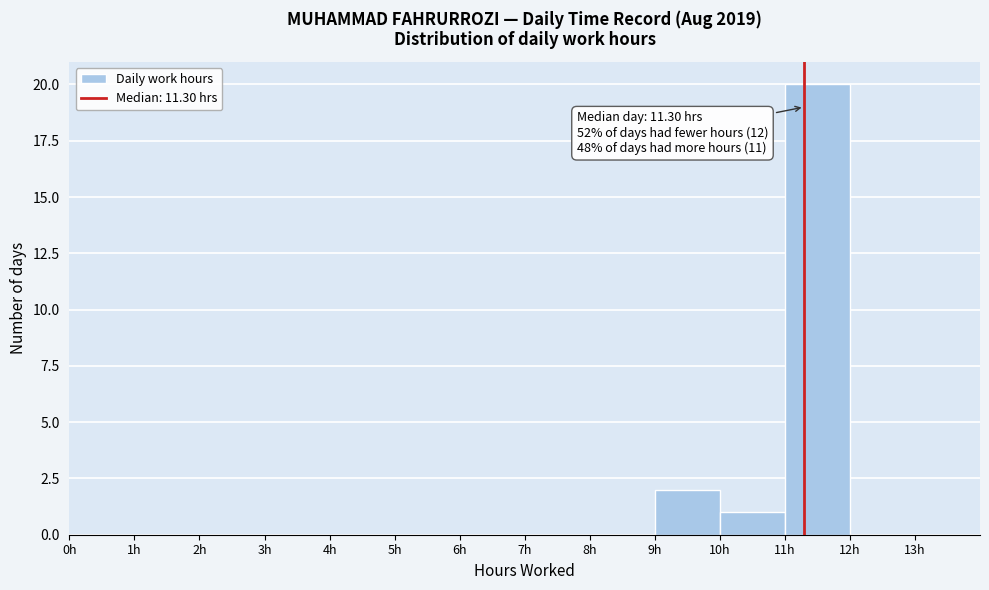

Which range on the x-axis has the tallest bar?

11 to 12